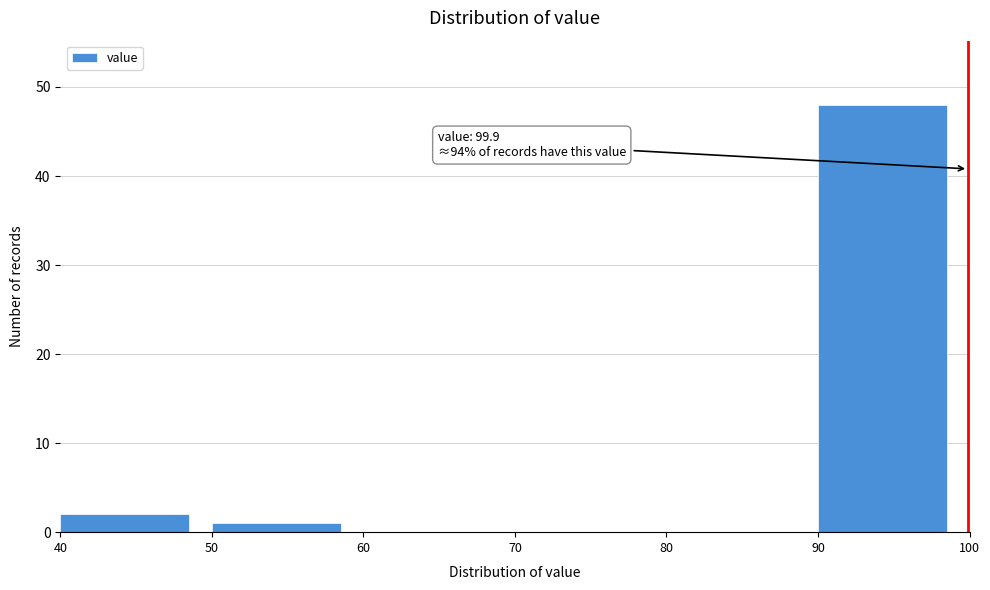

Over which range of the x-axis is the bar tallest?

90 to 100